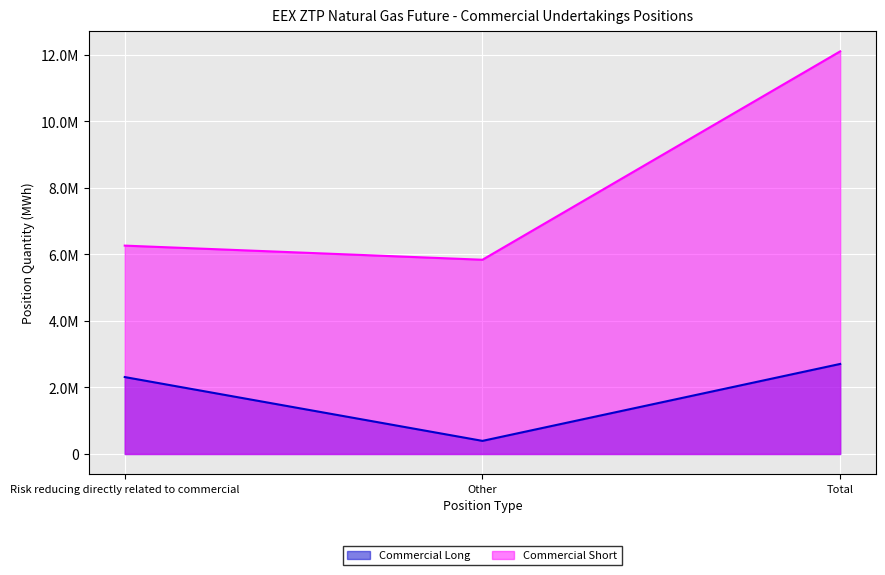

Which label corresponds to the smallest value in the chart?

Other